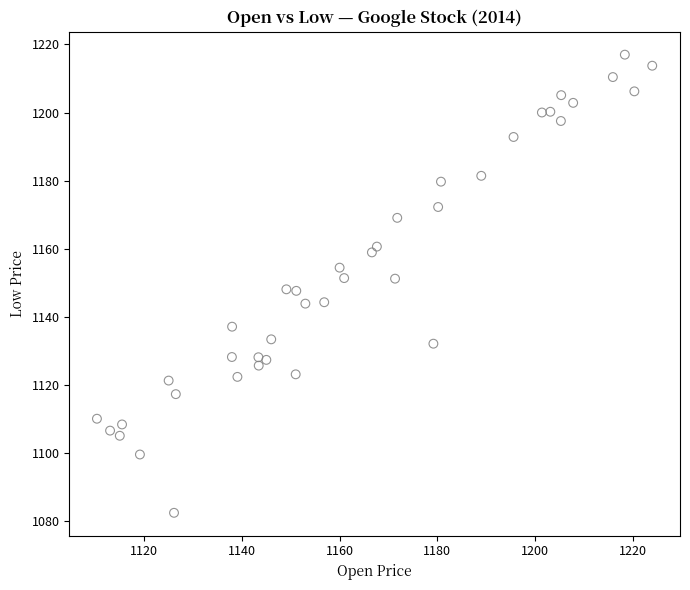

What is the range of X values (max minus min)?

113.7